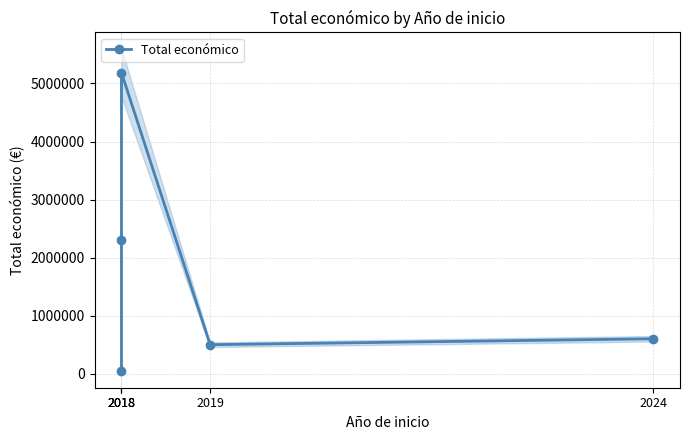

What value does the data have at 2018, to the nearest 10?

2296070